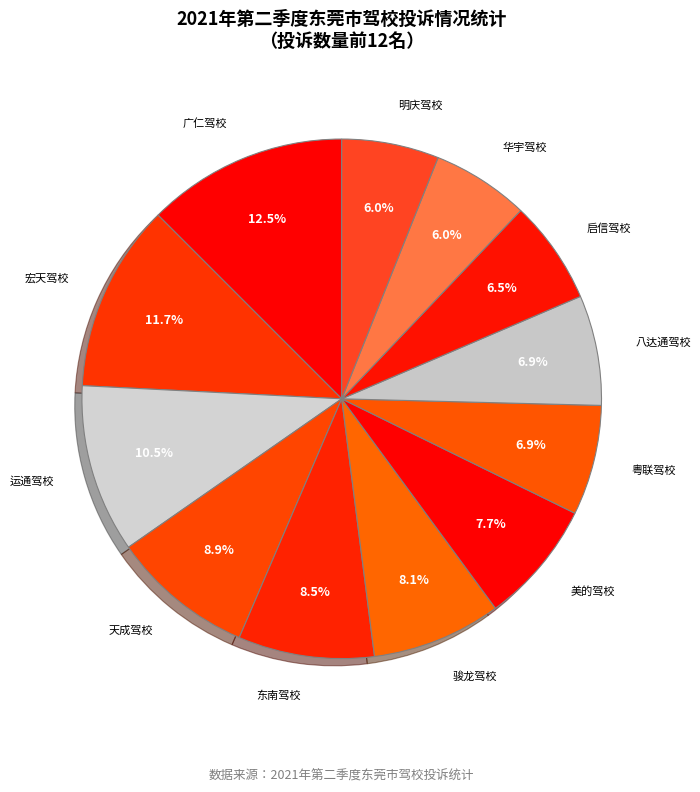

Does any single category account for the majority?

No